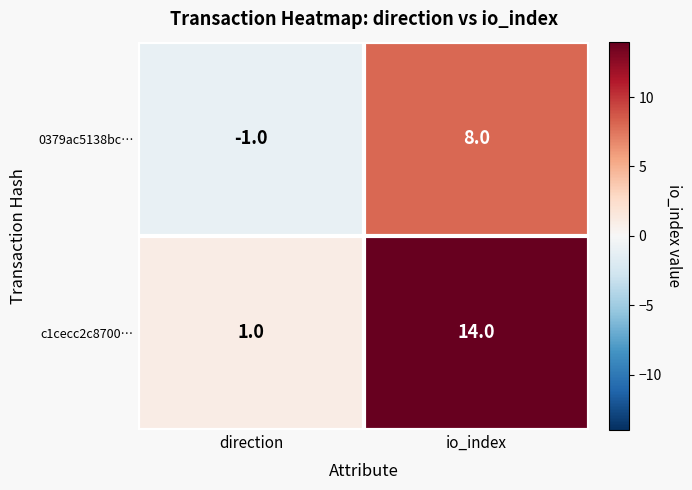

Rank the series by their average value, from lowest to highest.

0379ac5138bc…, c1cecc2c8700…